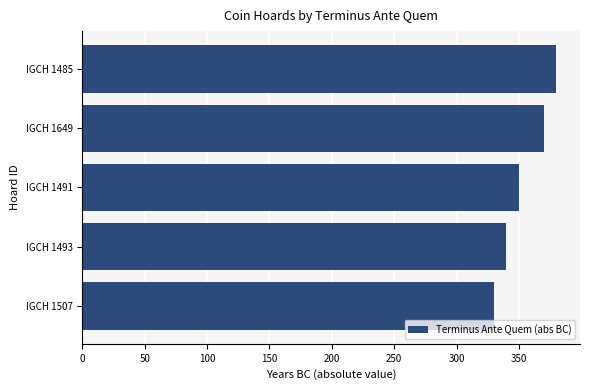

Where is the data nearest to the value 355?

IGCH 1491